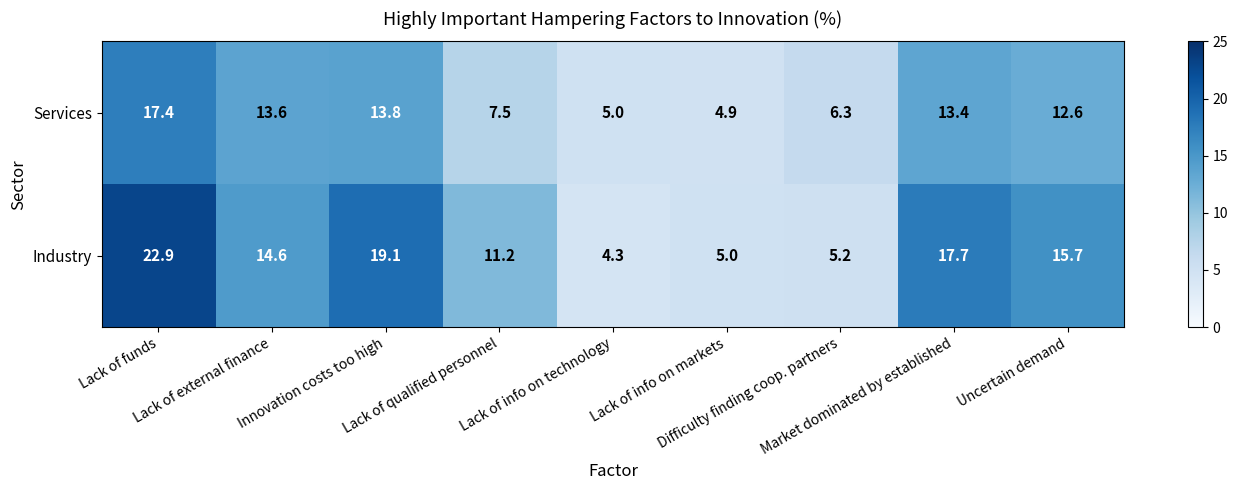

What is the total value across all series at Lack of qualified personnel?

18.7